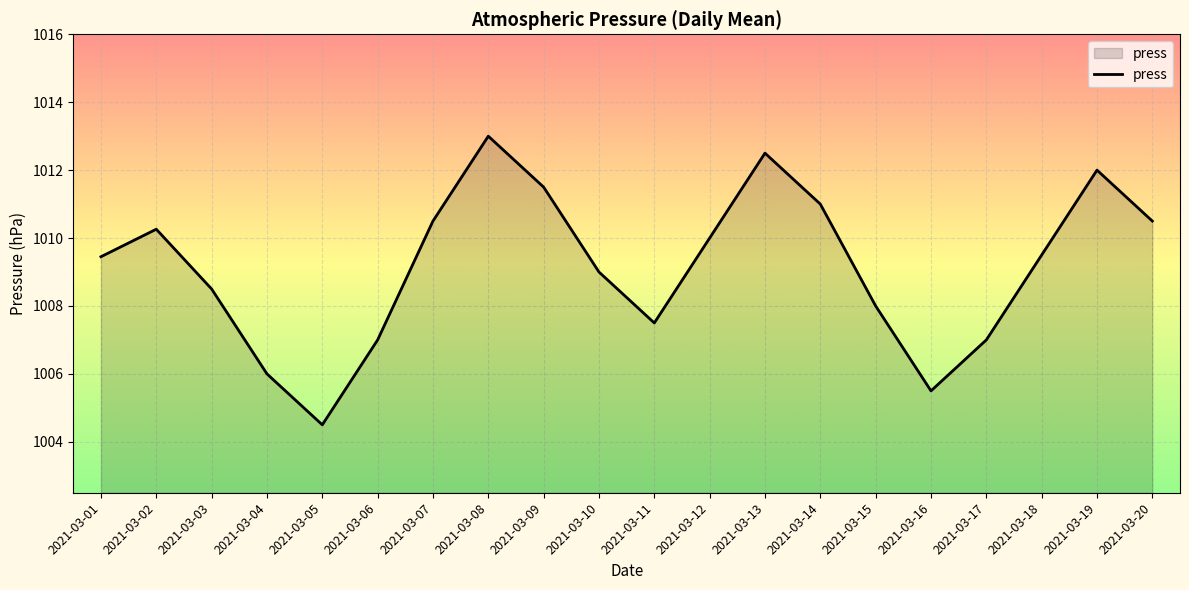

The chart shows a value of 1012.0 at 2021-03-19. True or false?

True